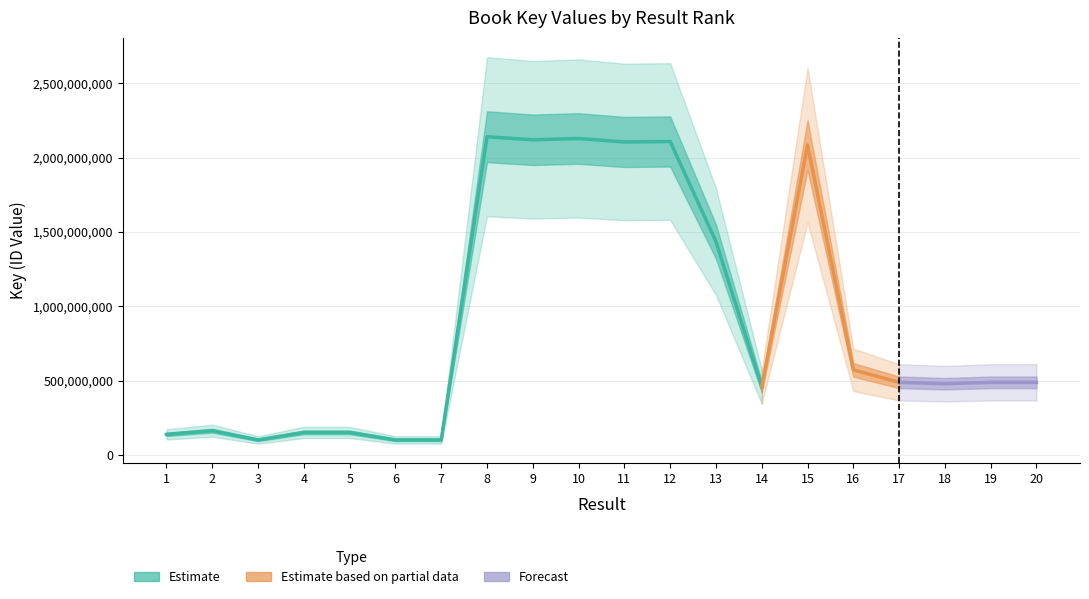

Is this an area chart (filled region under the line)?

No